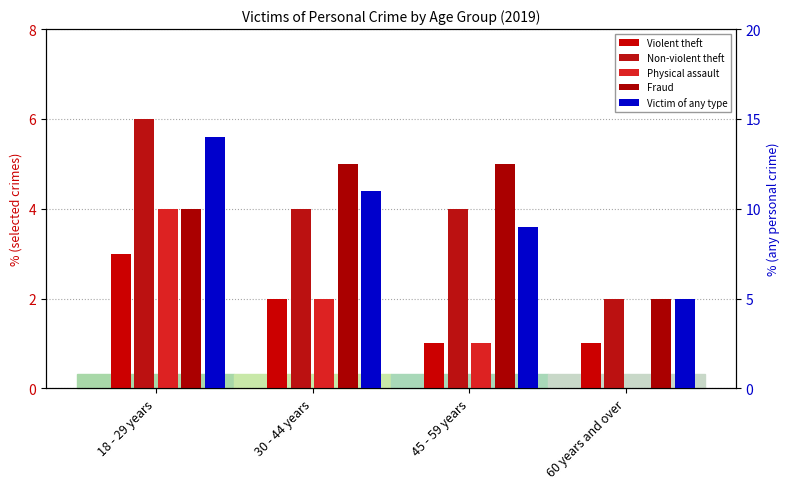

Rank the categories by Physical assault value from highest to lowest.

18 - 29 years, 30 - 44 years, 45 - 59 years, 60 years and over